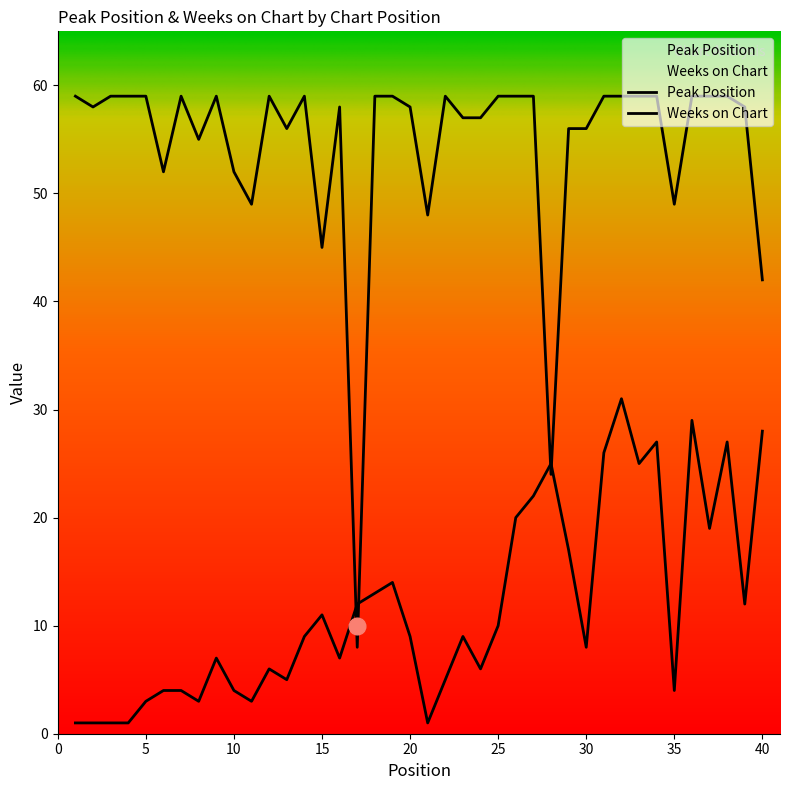

How many interior local peaks does the Peak Position series have?

10